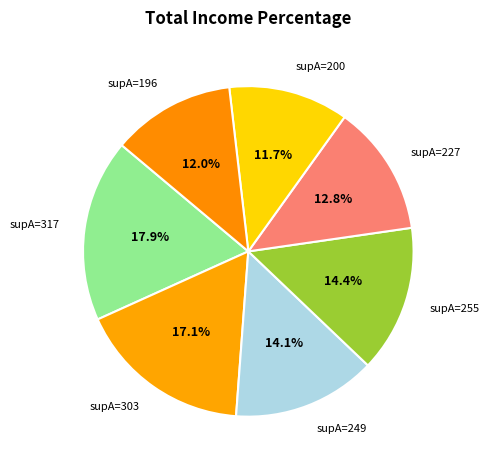

Between supA=303 and supA=255, which is larger?

supA=303